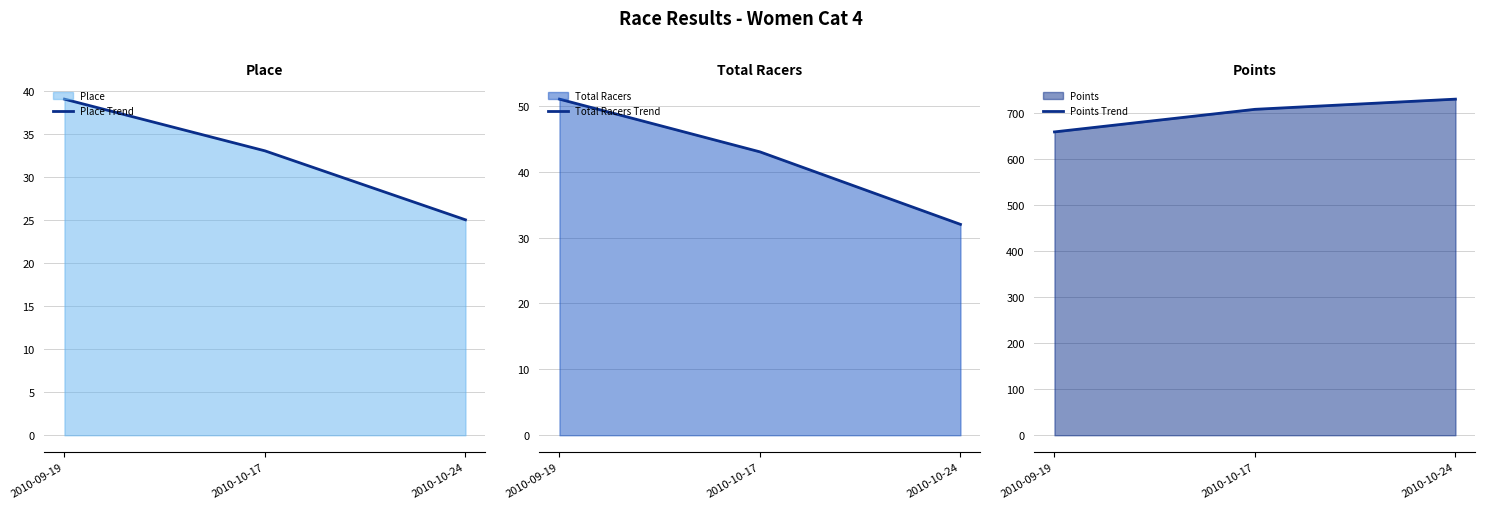

Which has a higher value, 2010-10-17 or 2010-10-24?

2010-10-17